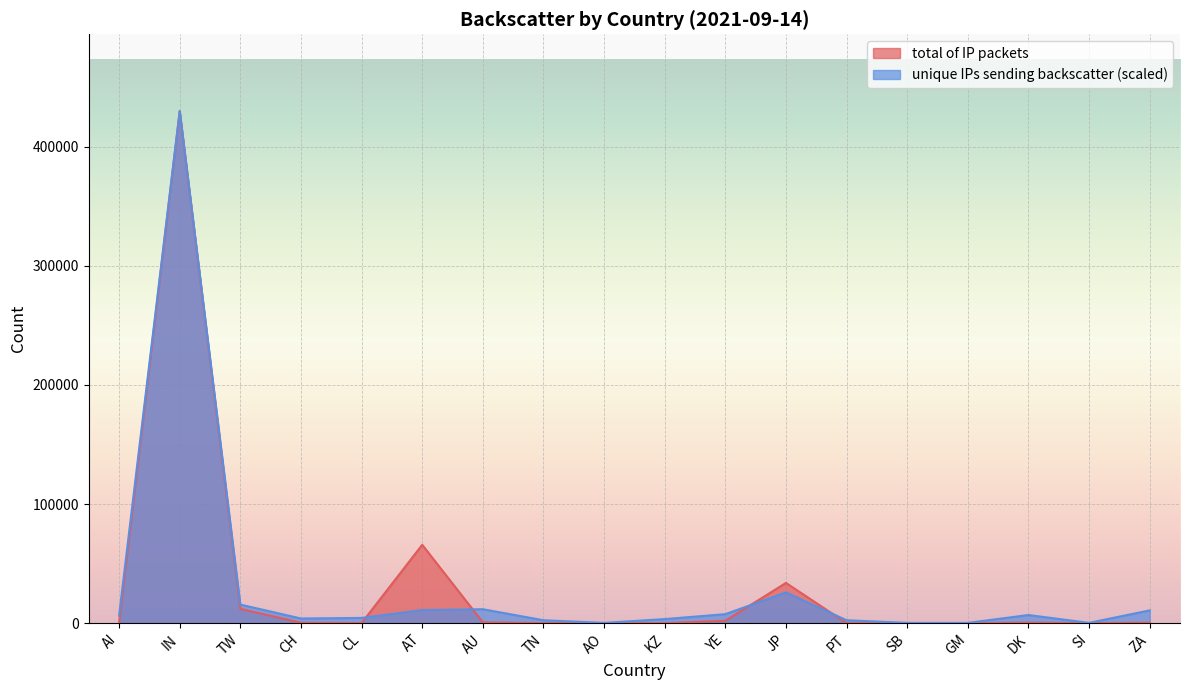

What is the approximate value of total of IP packets at PT?

43.0